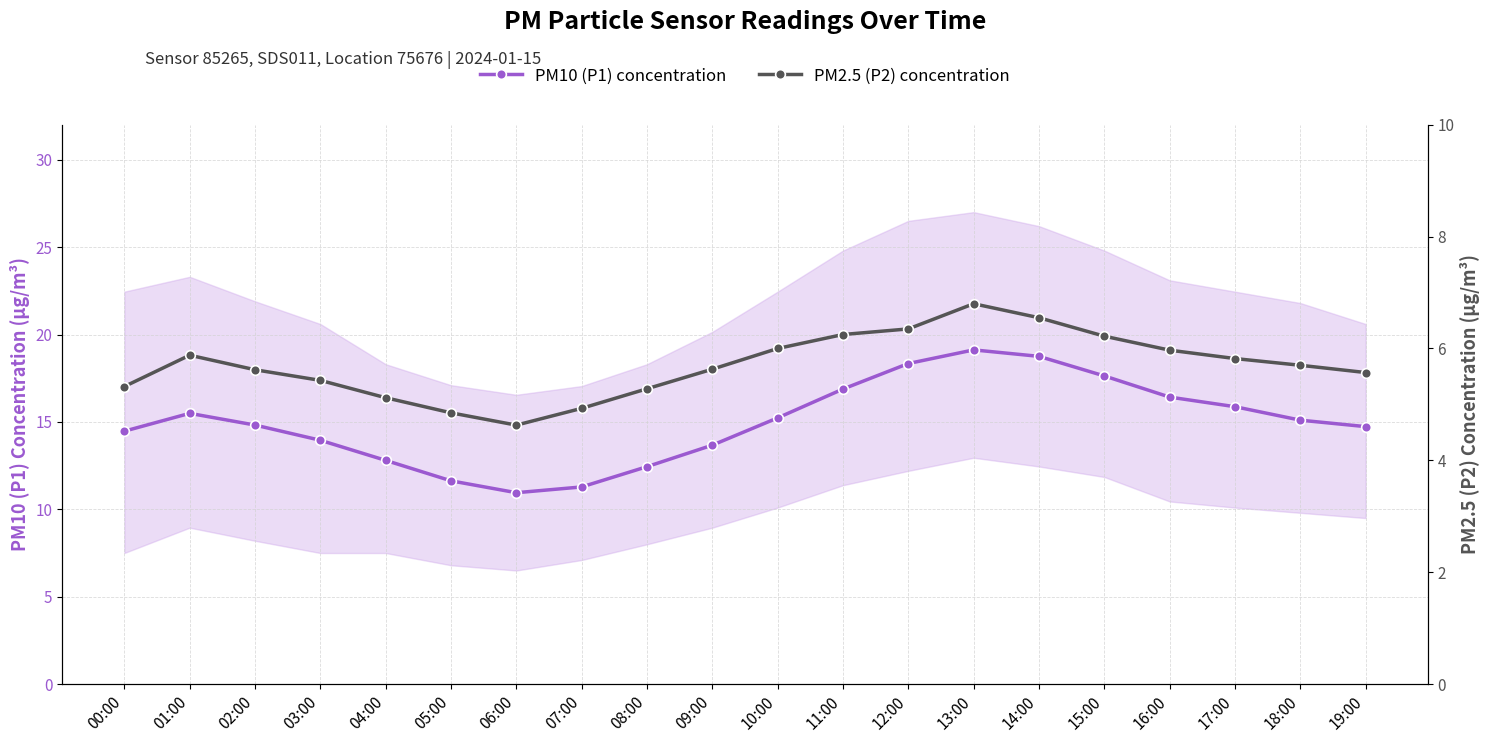

What is the sum of the PM2.5 (P2) concentration values at 11:00 and 14:00?

12.8